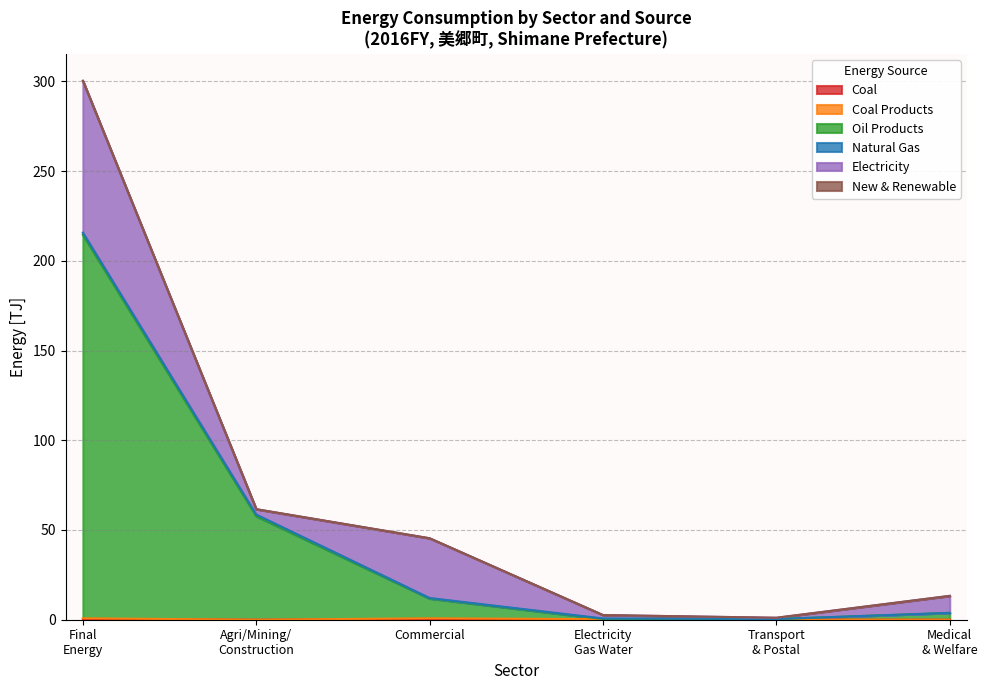

Between Agriculture/Mining/Construction and Electricity Gas Water, which series saw the biggest shift?

Oil Products